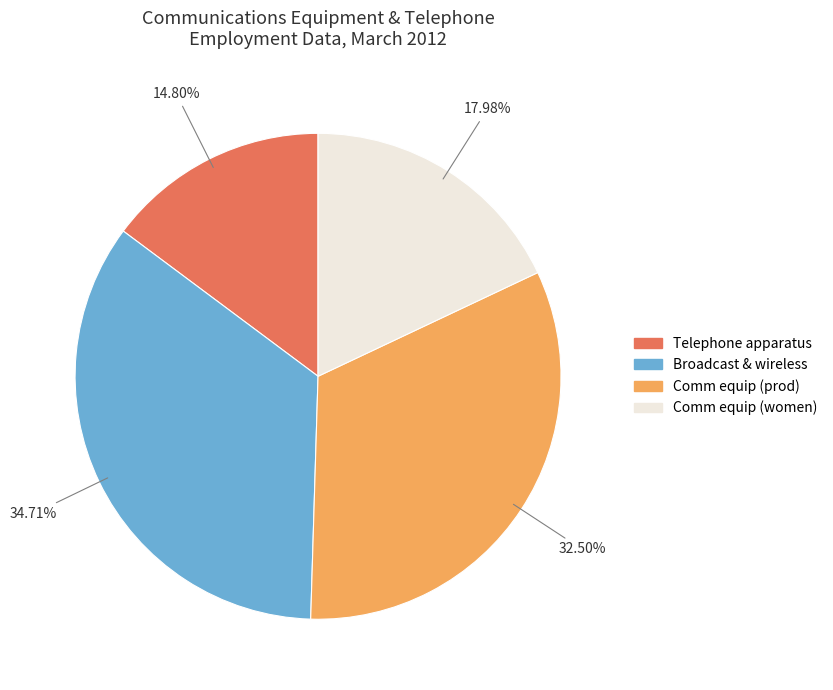

Is there any slice that represents more than half of the pie?

No